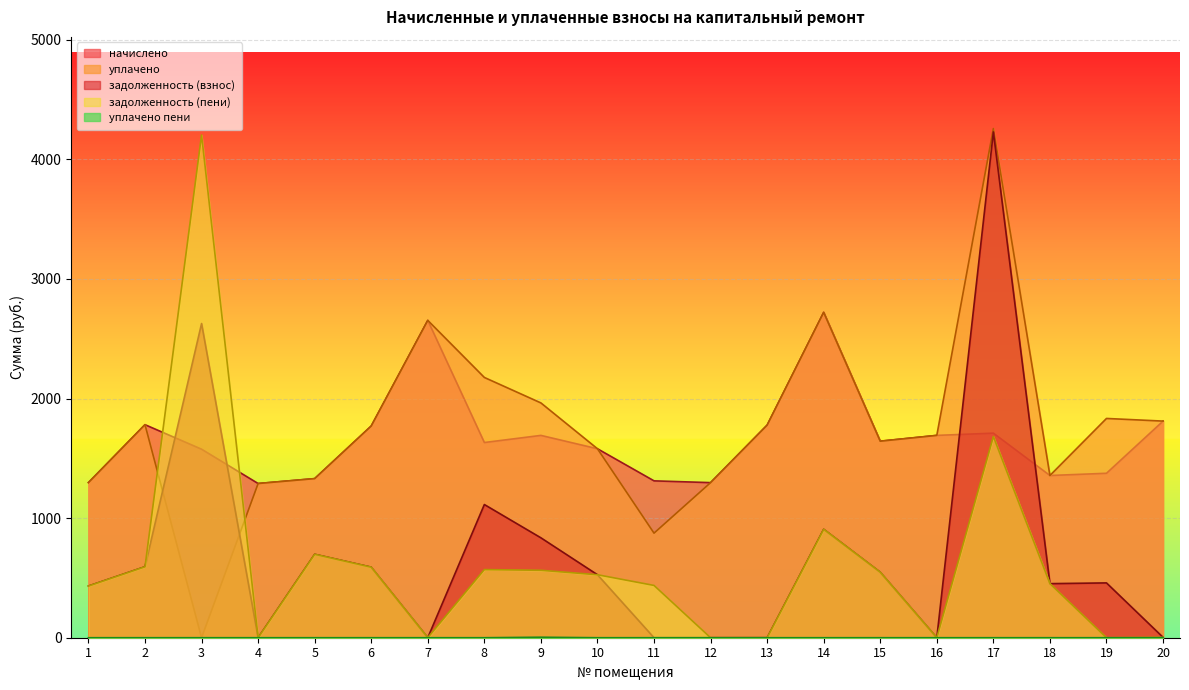

At which category does уплачено reach its first local valley?

3